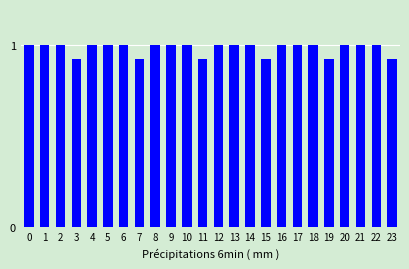

What is the value of the 14th bar from the left?

1.0